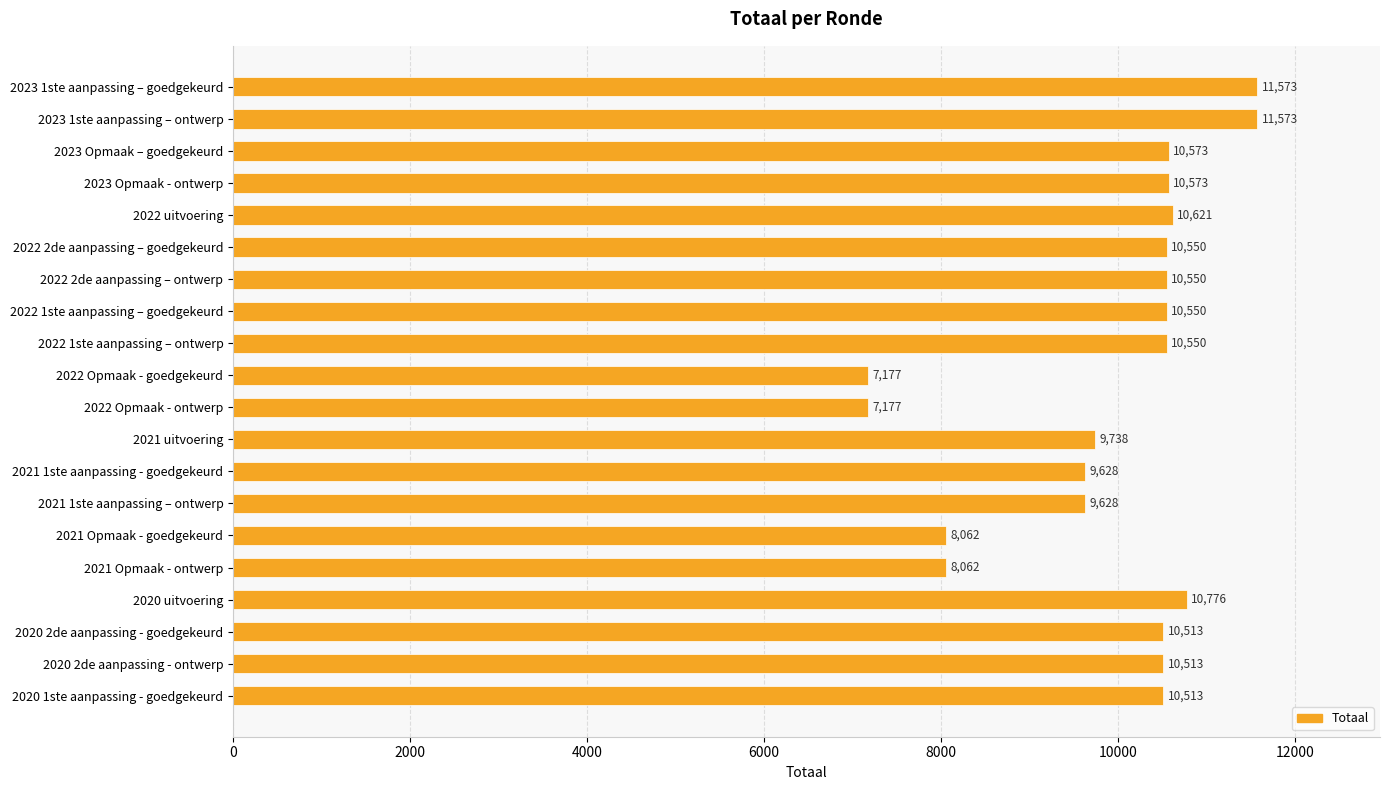

What is the maximum value shown in the chart?

11573